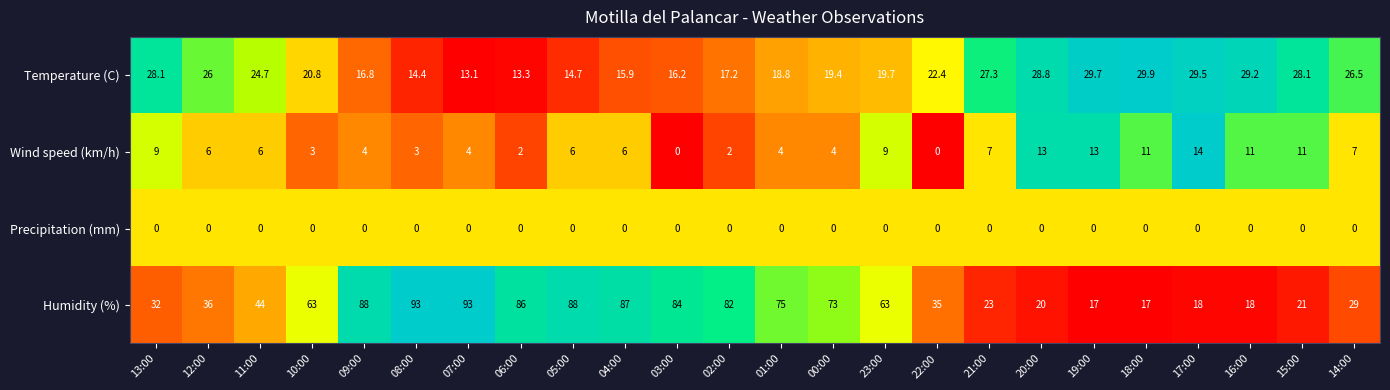

At which category is the sum across all series the highest?

08:00